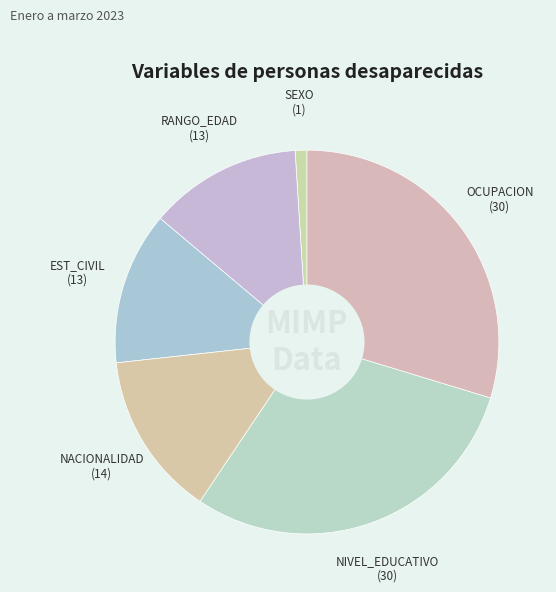

Which category has the smallest portion of the pie?

SEXO